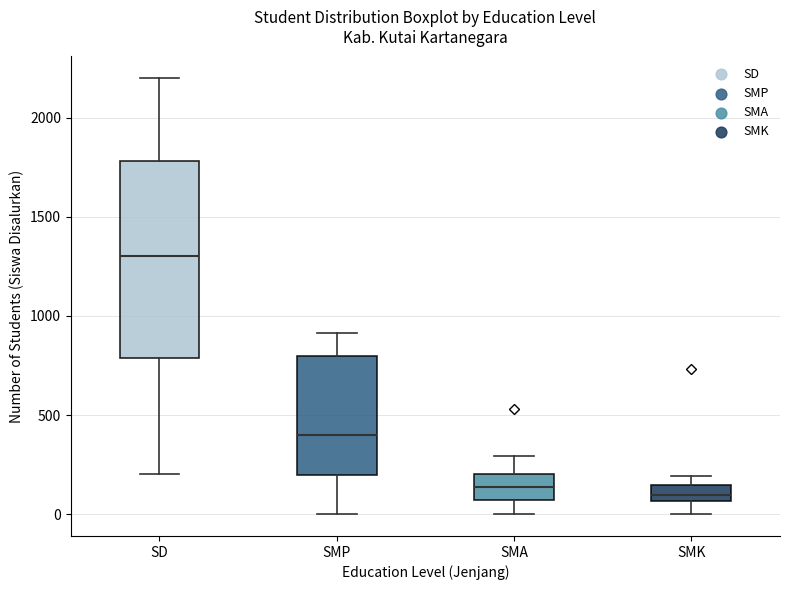

Which box is the tallest, from its lower edge to its upper edge?

SD